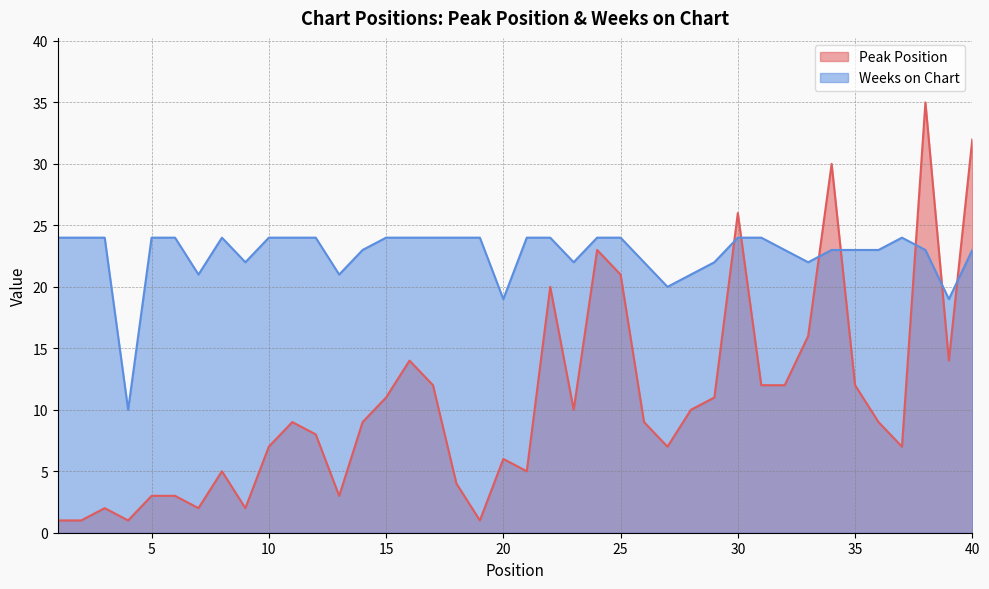

What is the difference between the maximum and minimum values in the Peak Position series?

34